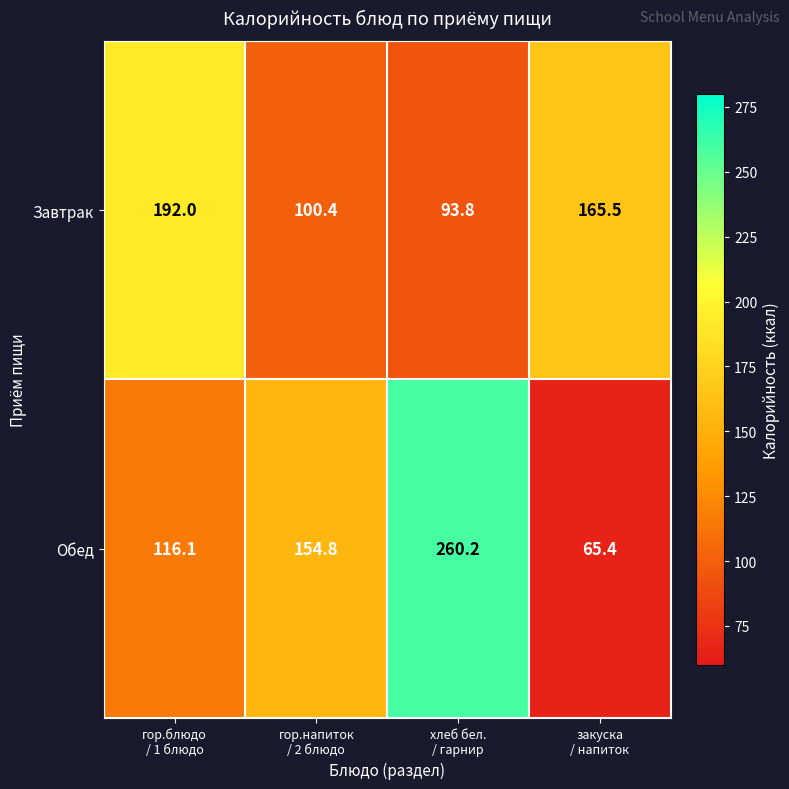

List the series in order of their overall mean, lowest first.

Завтрак, Обед